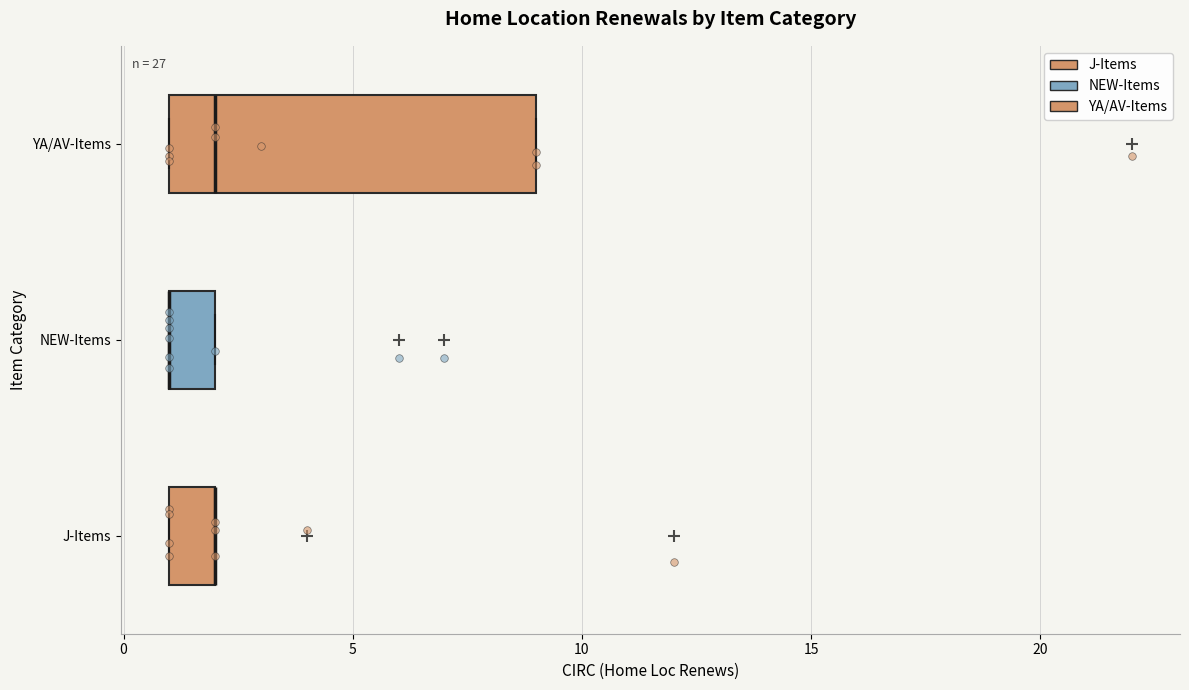

Reading bottom to top, transcribe this box plot: for each box, give where its median line is, the range the box spans, and where its two whiskers end, as read against the x-axis. The values are not printed on the chart, so give them approximately, as read against the axis.

J-Items: median 2 (drawn on the box's right edge), box 1 to 2, whiskers 1 to 2
NEW-Items: median 1 (drawn on the box's left edge), box 1 to 2, whiskers 1 to 2
YA/AV-Items: median 2, box 1 to 9, whiskers 1 to 9